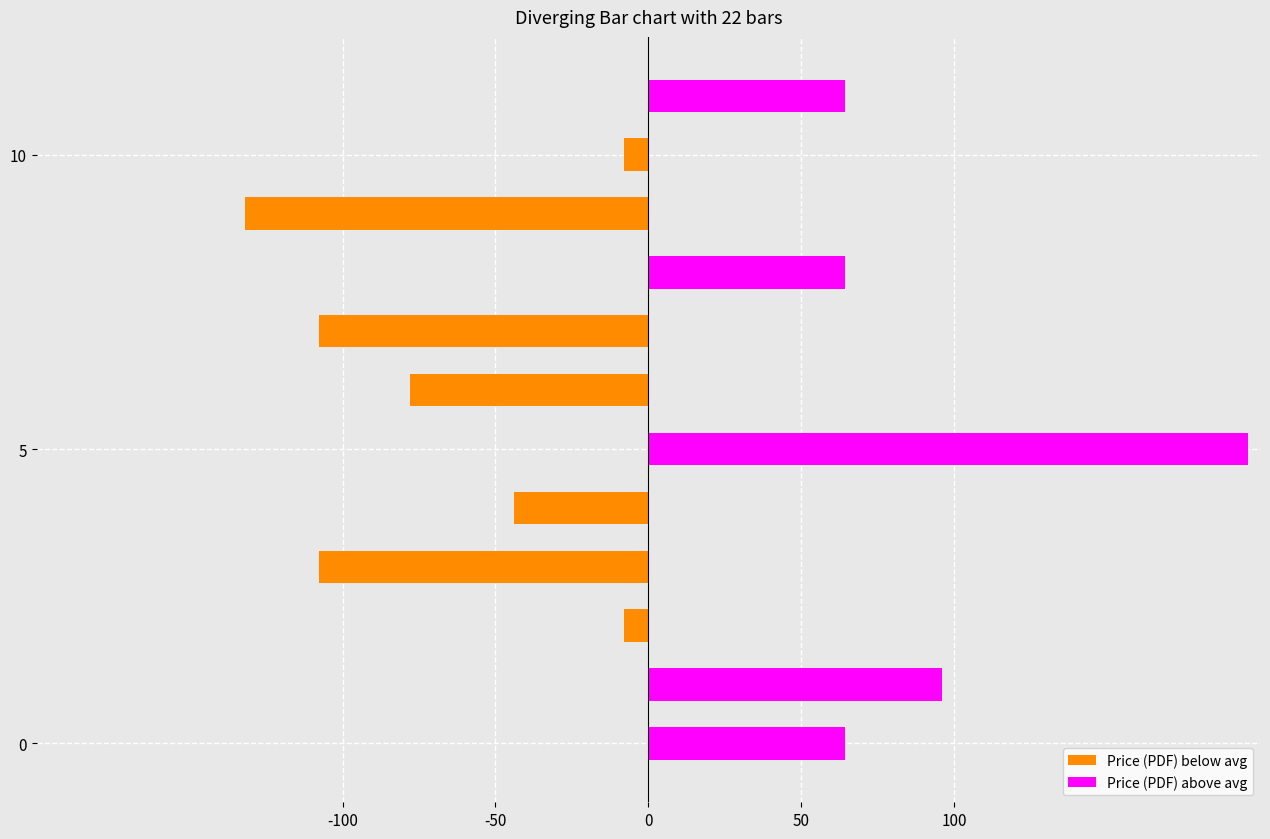

What is the label of the 7th bar from the left?

6